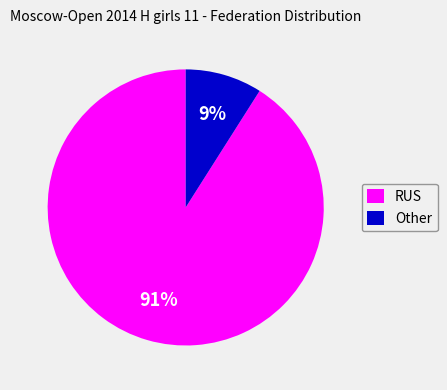

To the nearest percent, what percentage of the pie is RUS?

91%